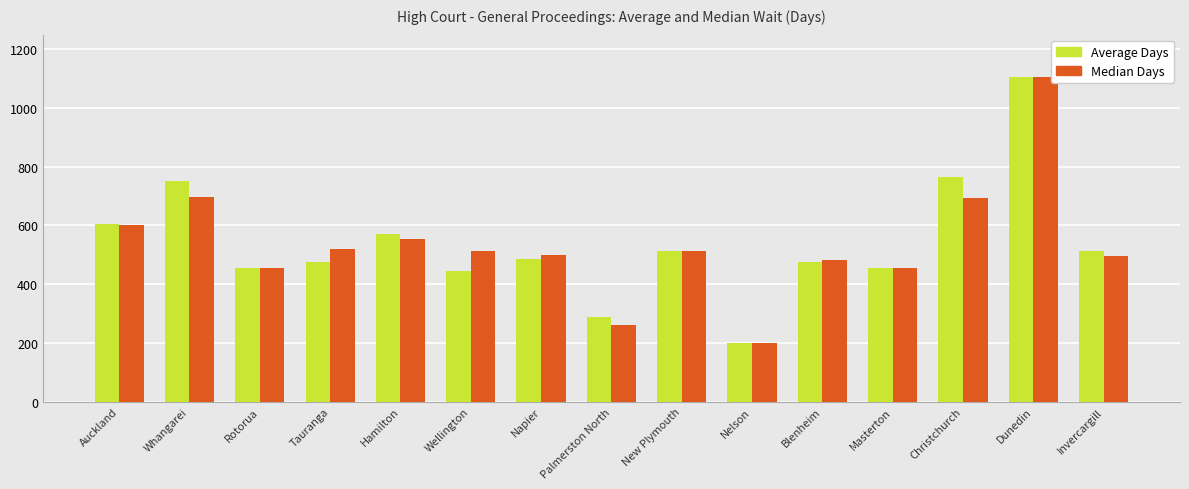

What is the smallest value displayed?

200.0